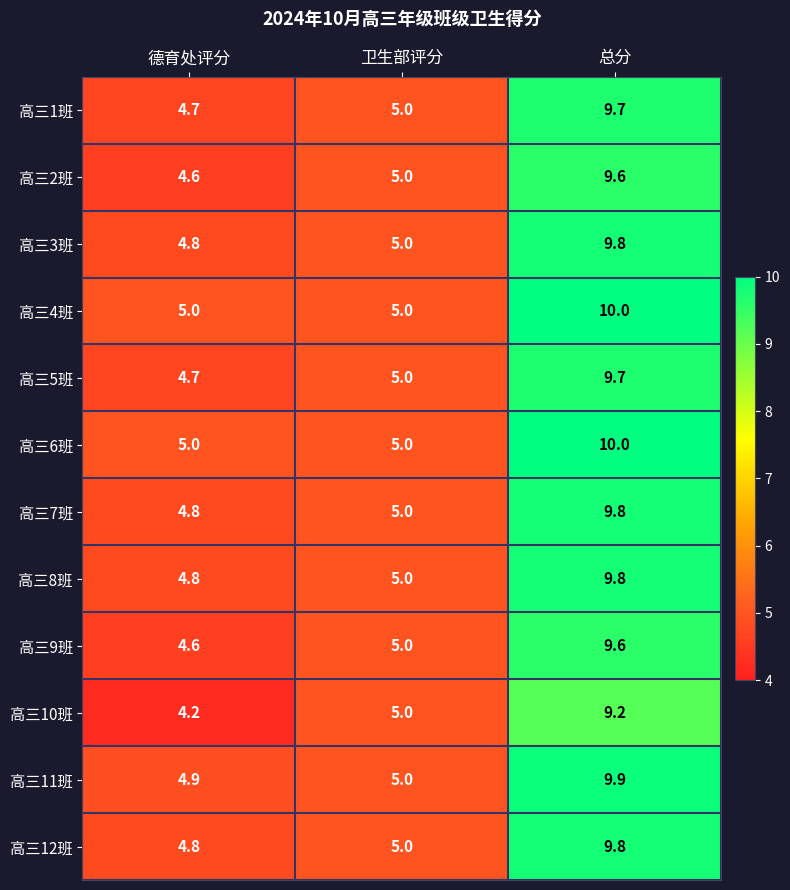

Between 德育处评分 and 卫生部评分, which series saw the biggest shift?

高三10班